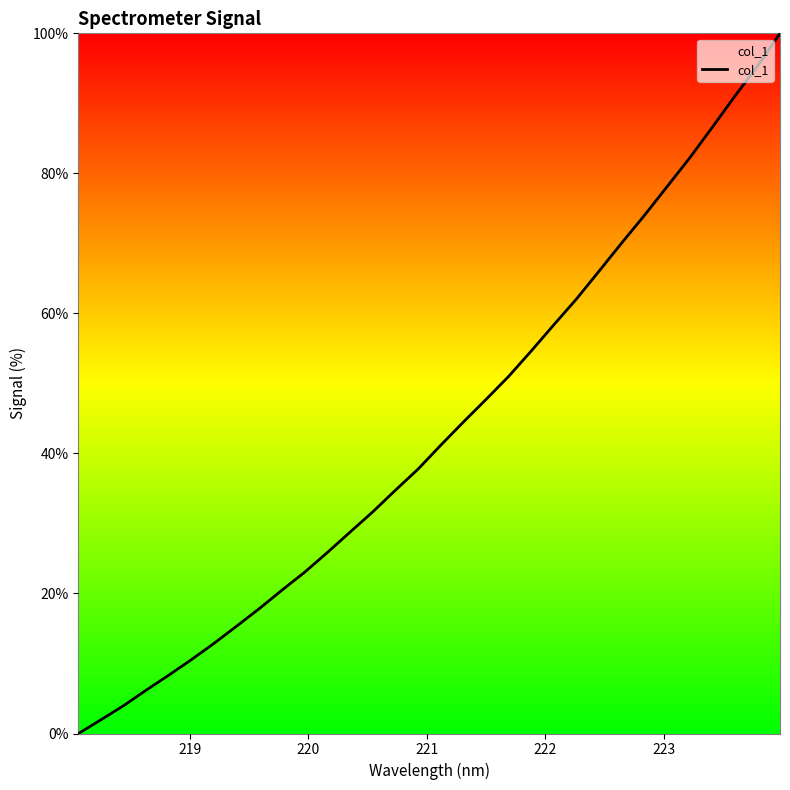

What is the maximum value shown in the chart?

100.0